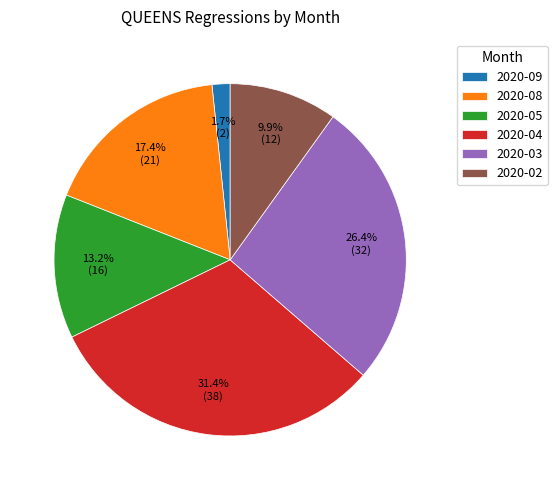

Between 2020-03 and 2020-05, which is larger?

2020-03